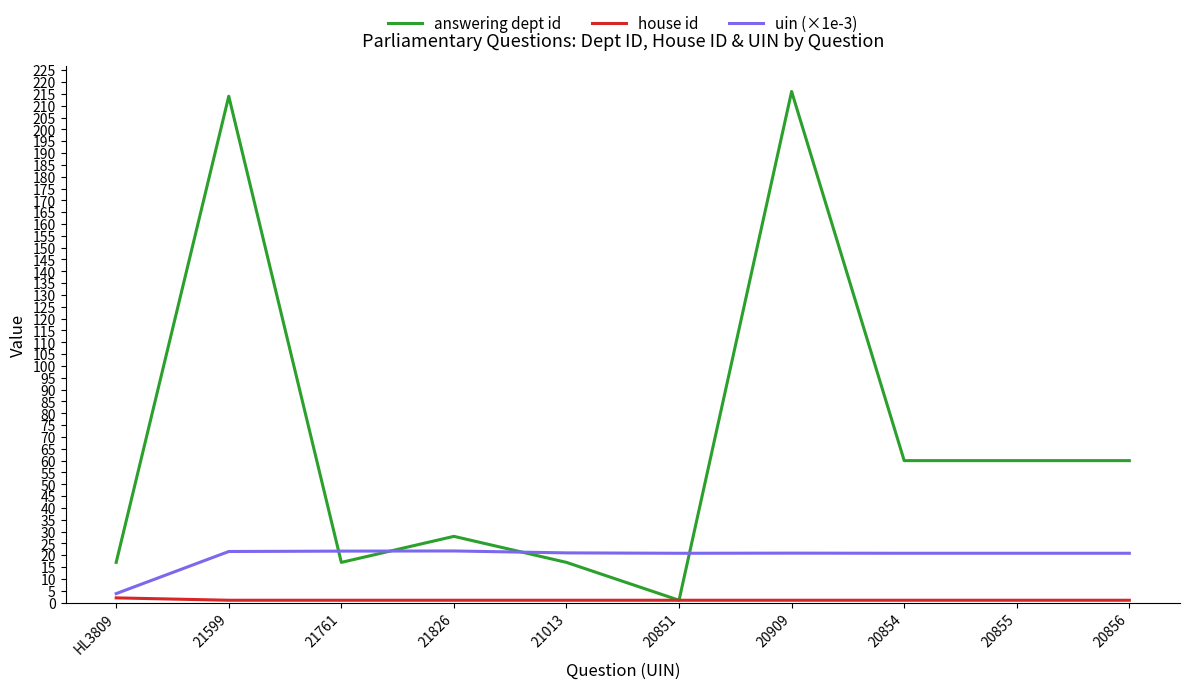

How many series are shown in this chart?

3